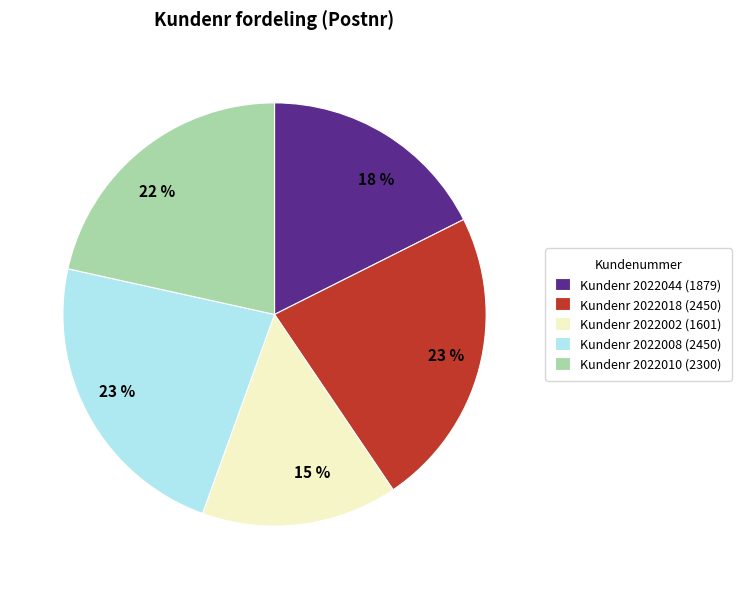

Which category has the smallest portion of the pie?

Kundenr 2022002 (1601)